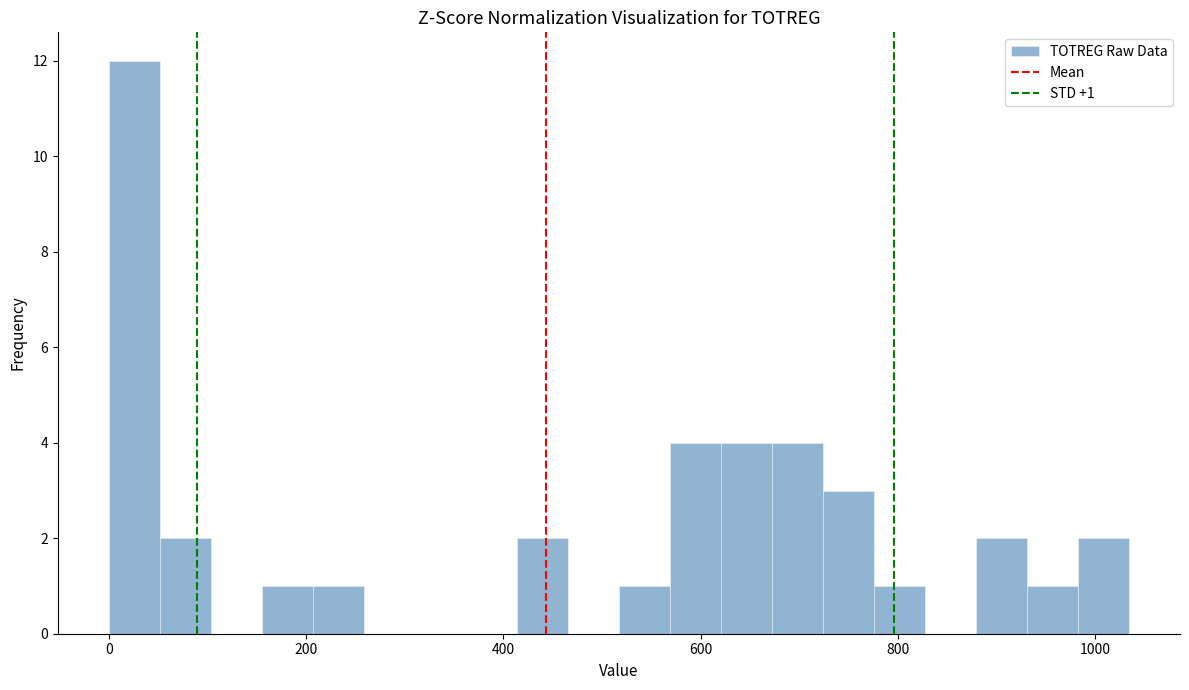

Around what value on the x-axis is the tallest bar? Give the approximate position of its centre, as read against the axis.

20